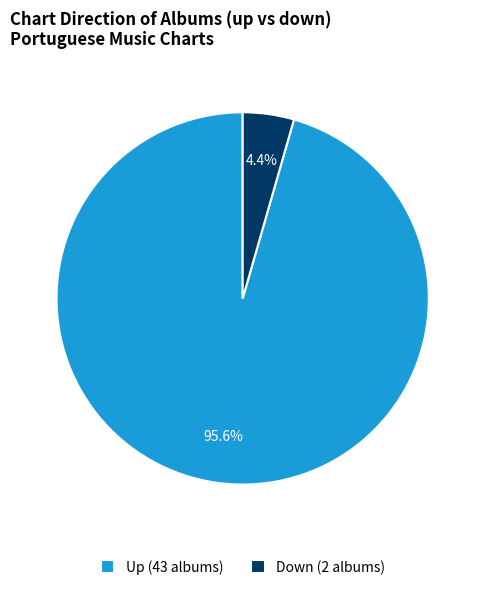

Which category has the smallest portion of the pie?

Down (2 albums)